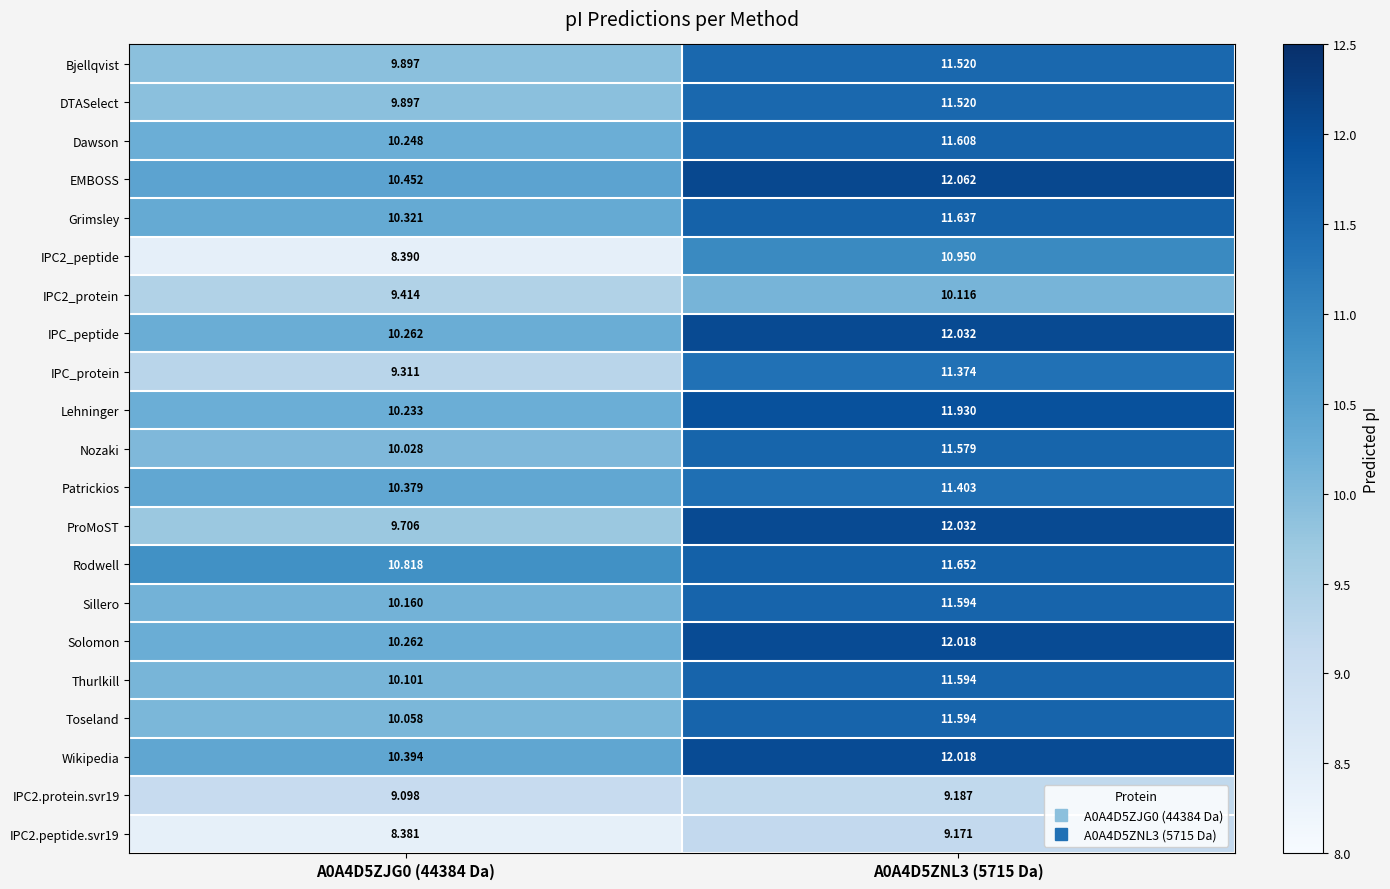

Is the value of Rodwell at A0A4D5ZJG0 (44384 Da) greater than the value of Wikipedia at A0A4D5ZJG0 (44384 Da)?

Yes